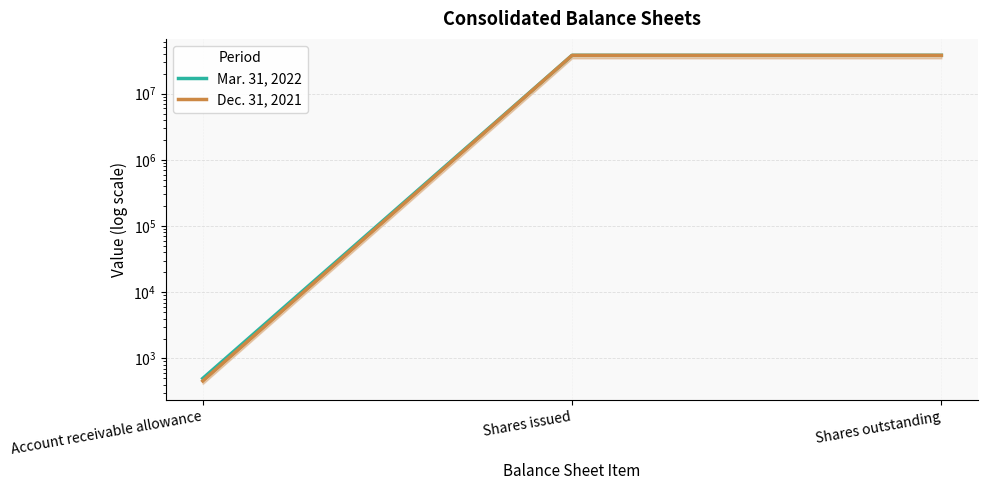

How many distinct data groups are displayed?

2